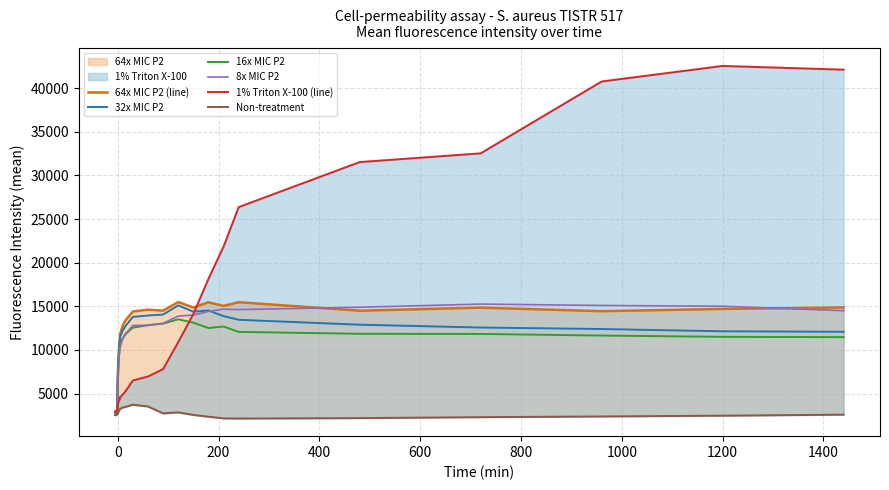

Which series has the largest range (max minus min)?

1% Triton X-100 (line)